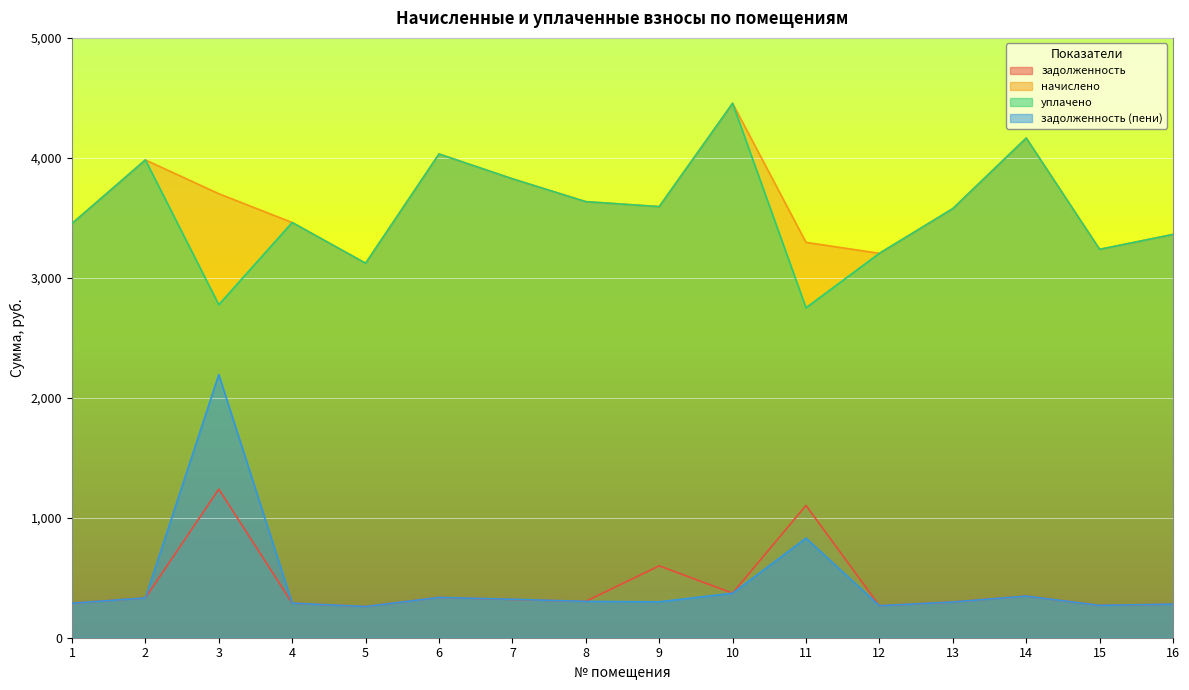

What is the total value across all series at 1?

7481.0